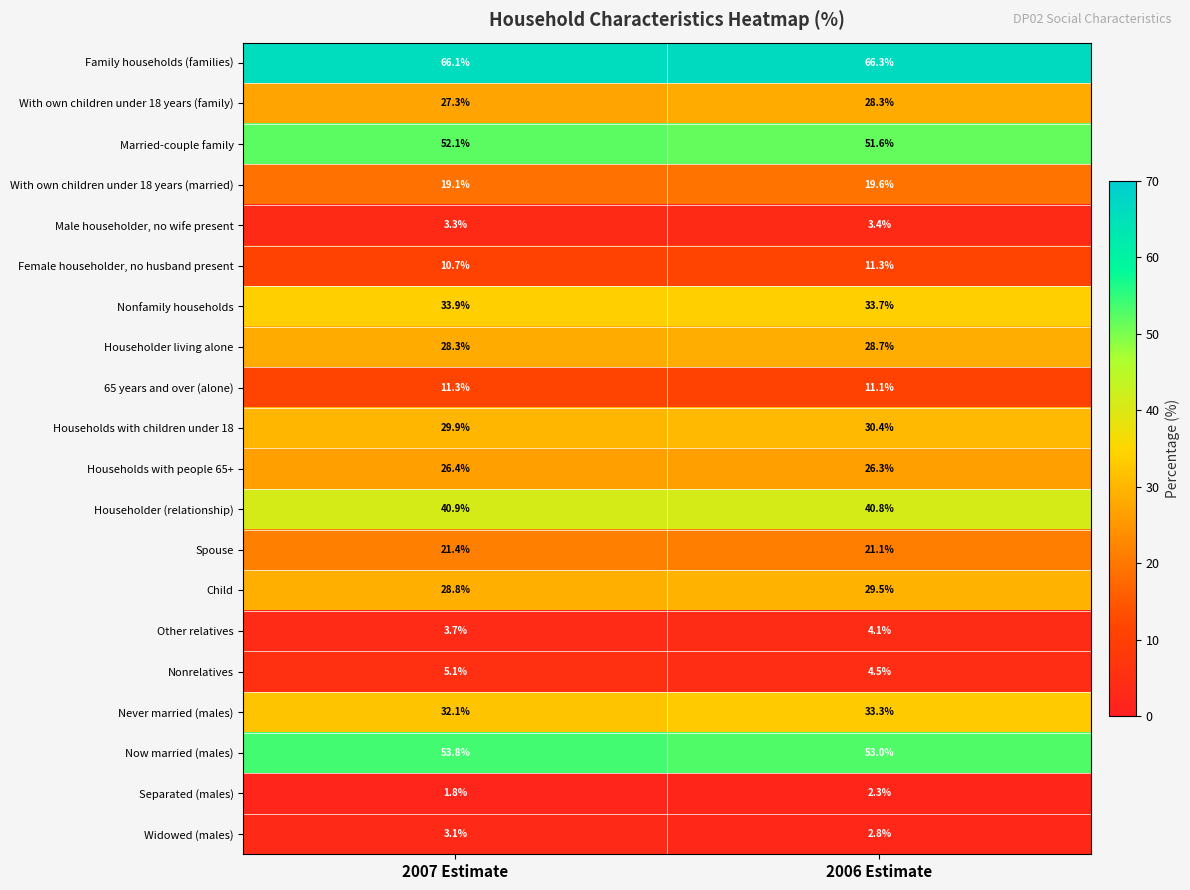

Which series changed the most between 2007 Estimate and 2006 Estimate?

Never married (males)